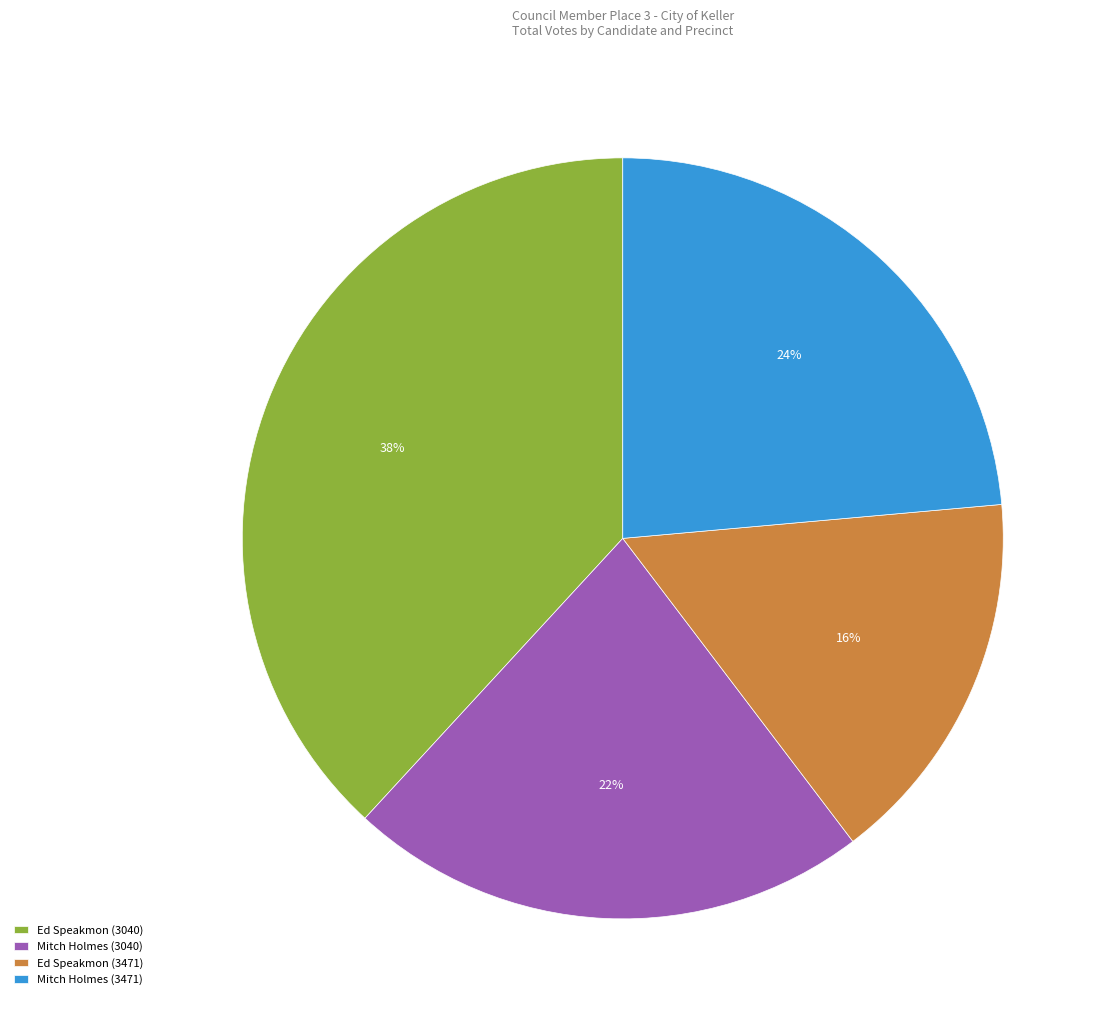

Which has a higher value, Ed Speakmon (3040) or Ed Speakmon (3471)?

Ed Speakmon (3040)